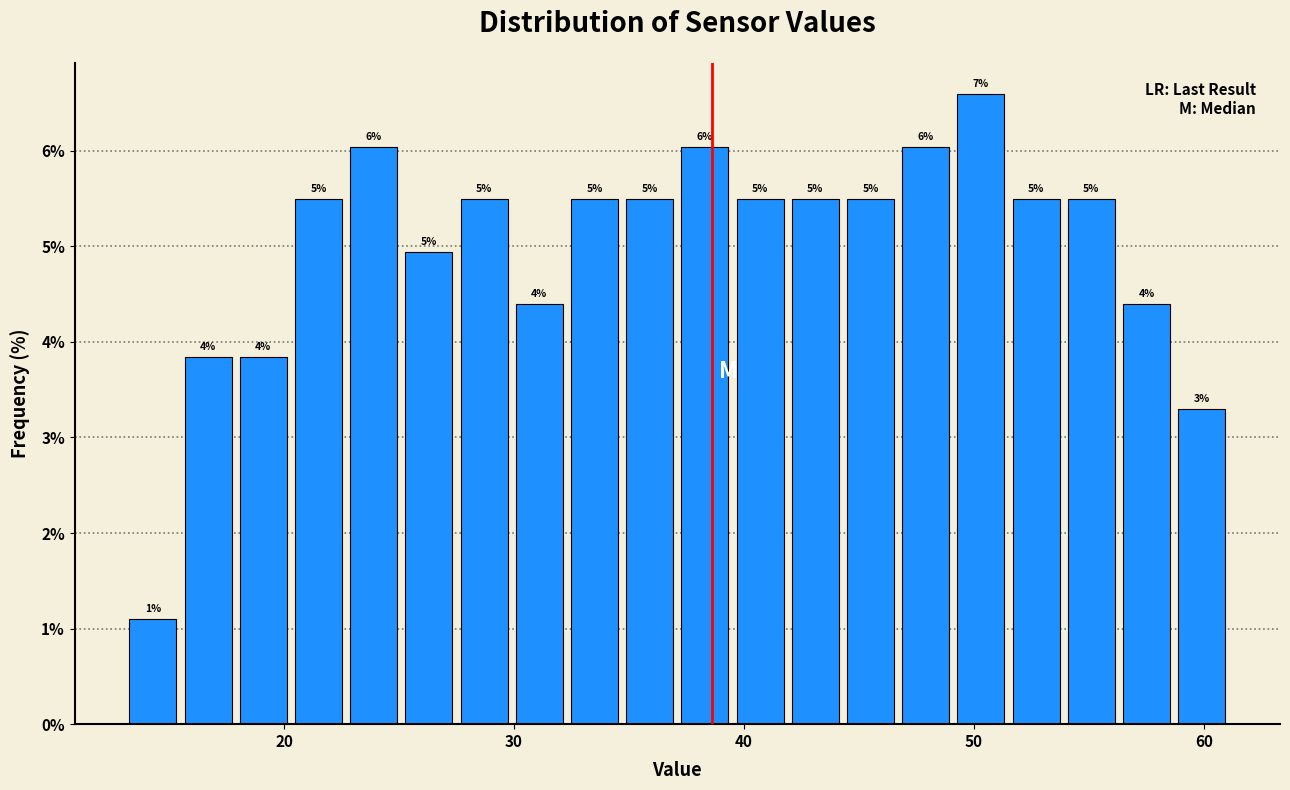

Around what value on the x-axis is the tallest bar? Give the approximate position of its centre, as read against the axis.

50